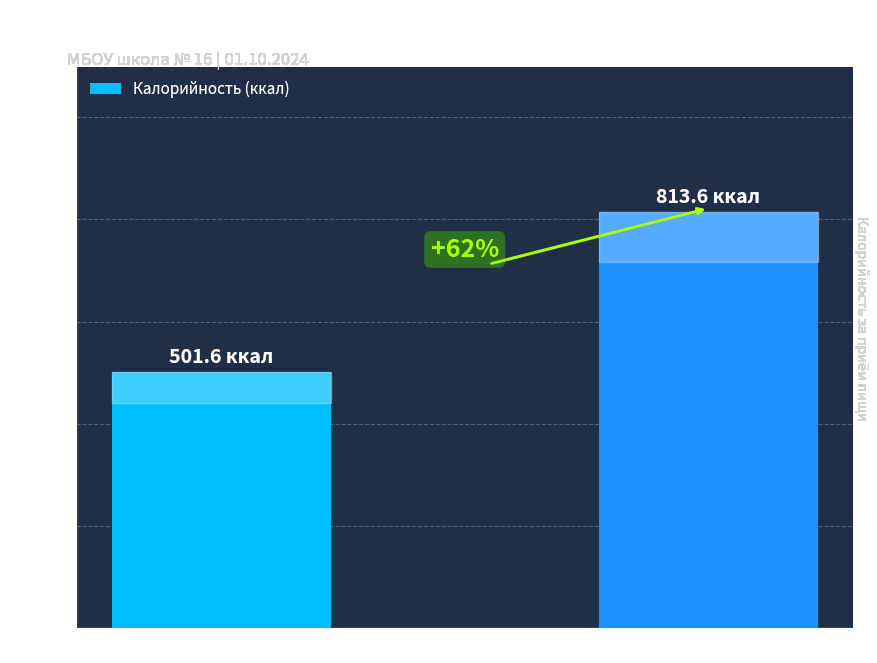

What is the sum of the values at Завтрак and Обед?

1315.2